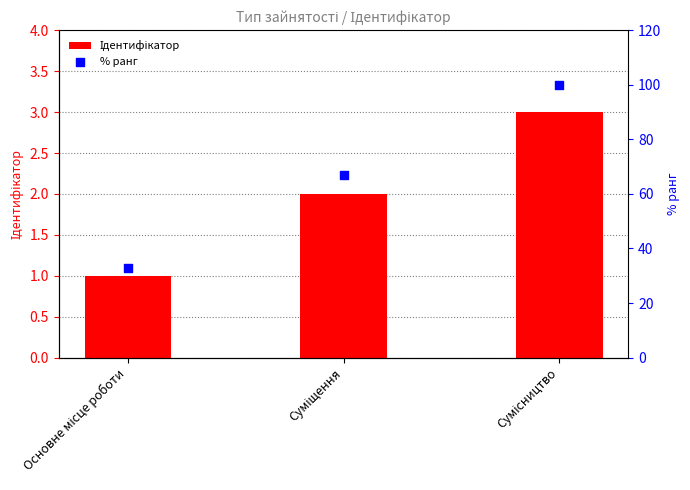

Is the value of % ранг at Основне місце роботи greater than the value of Ідентифікатор at Основне місце роботи?

Yes